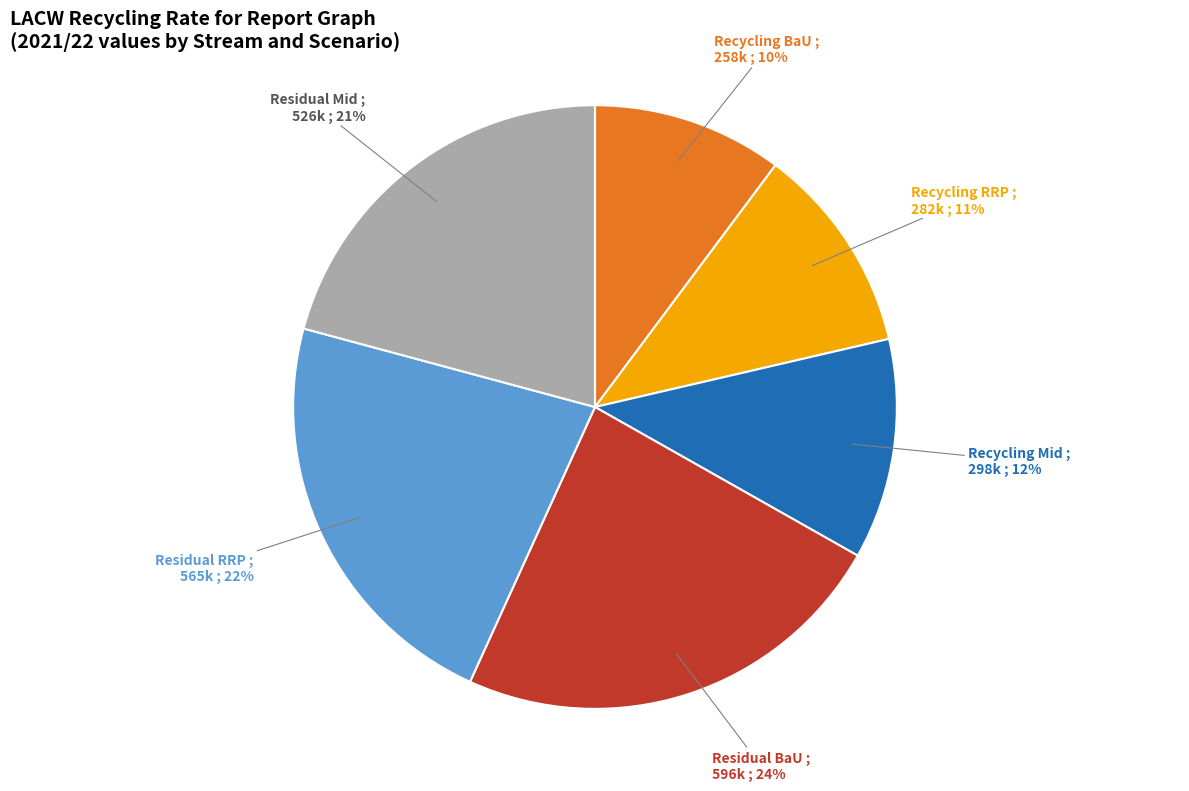

What is the ratio of the value at Recycling RRP to the value at Recycling BaU?

1.1